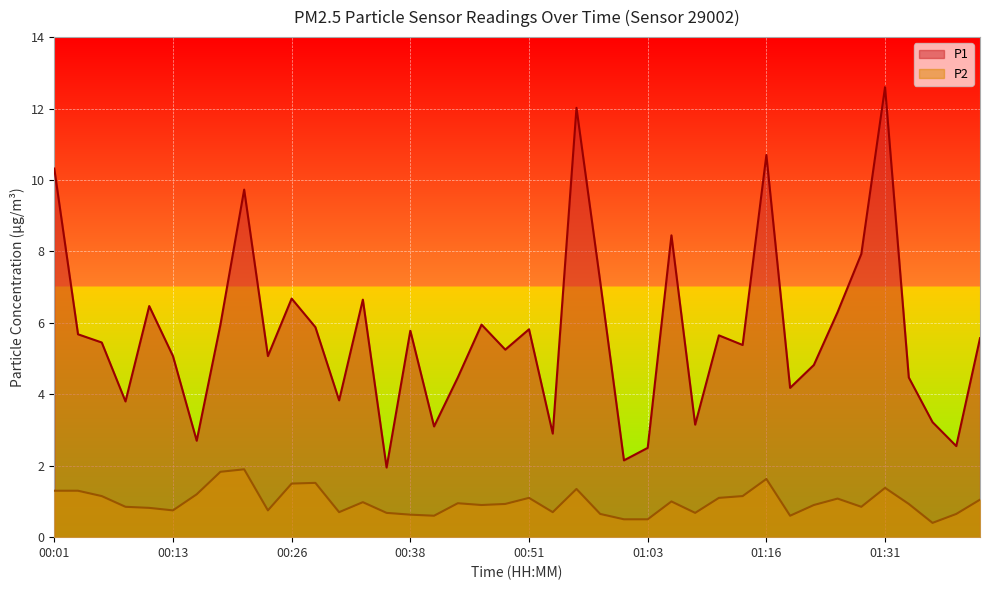

What is the difference between the maximum and minimum values in the P1 series?

10.7